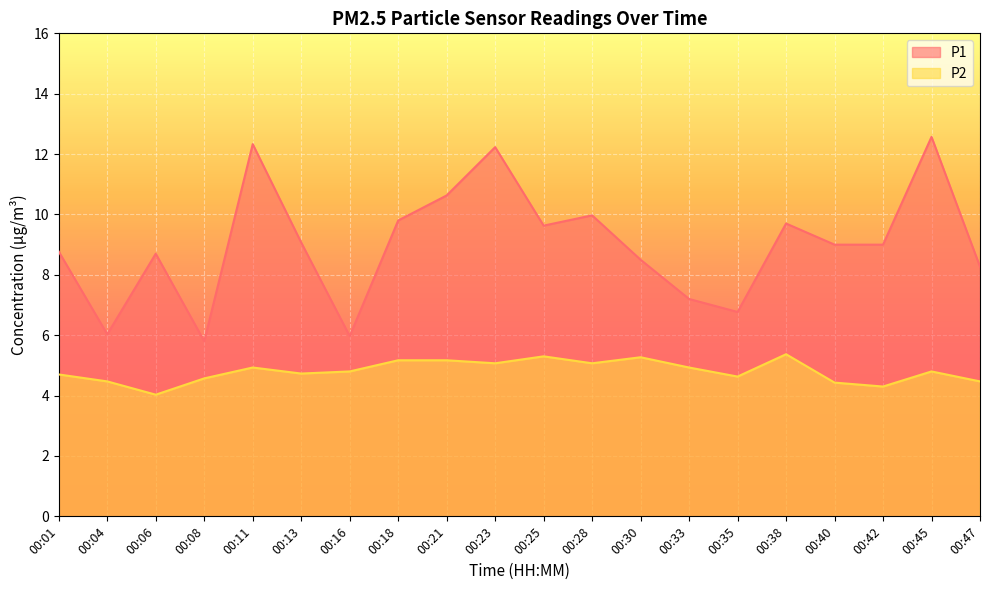

True or false: P2 and P1 intersect in this chart.

False